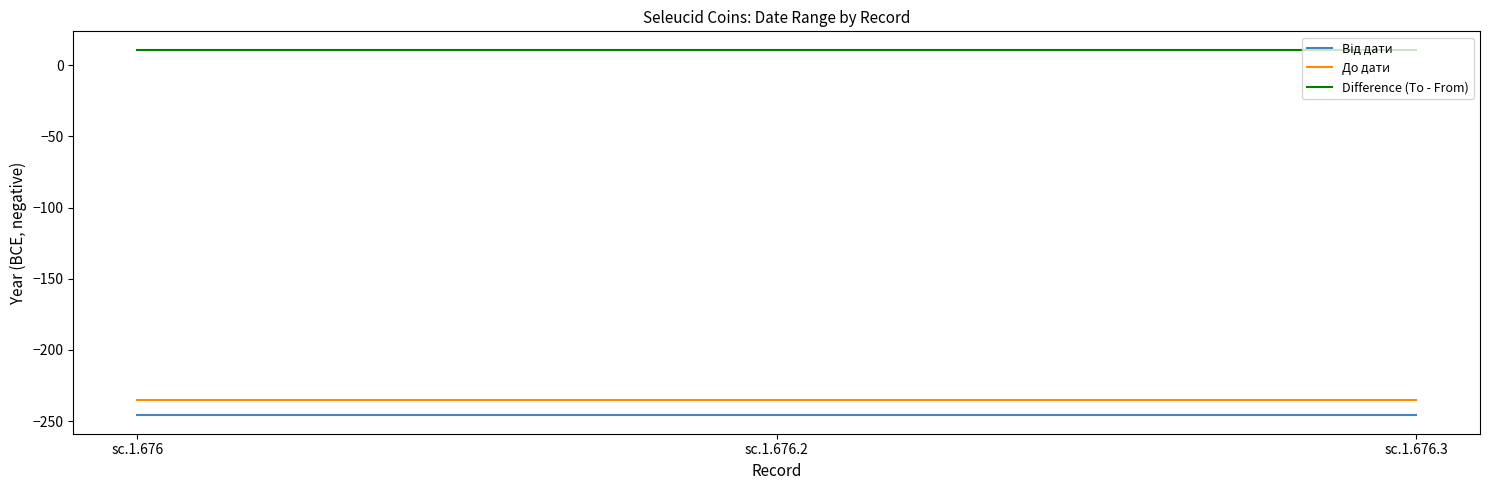

What is the spread (max minus min) of values at sc.1.676?

257